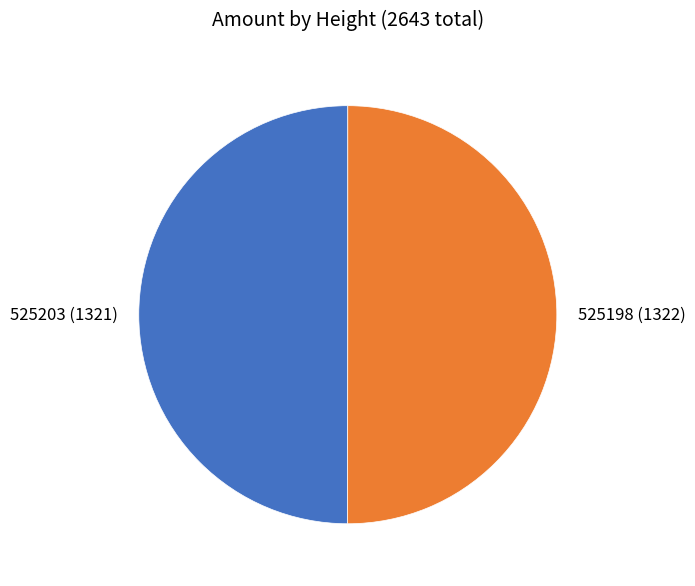

Do 525203 (1321) and 525198 (1322) together represent more than half of the pie?

Yes